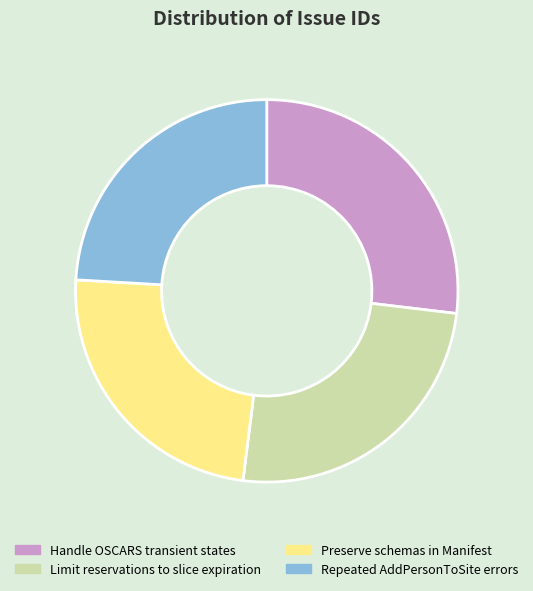

True or false: Limit reservations to slice expiration accounts for 32% of the total.

False